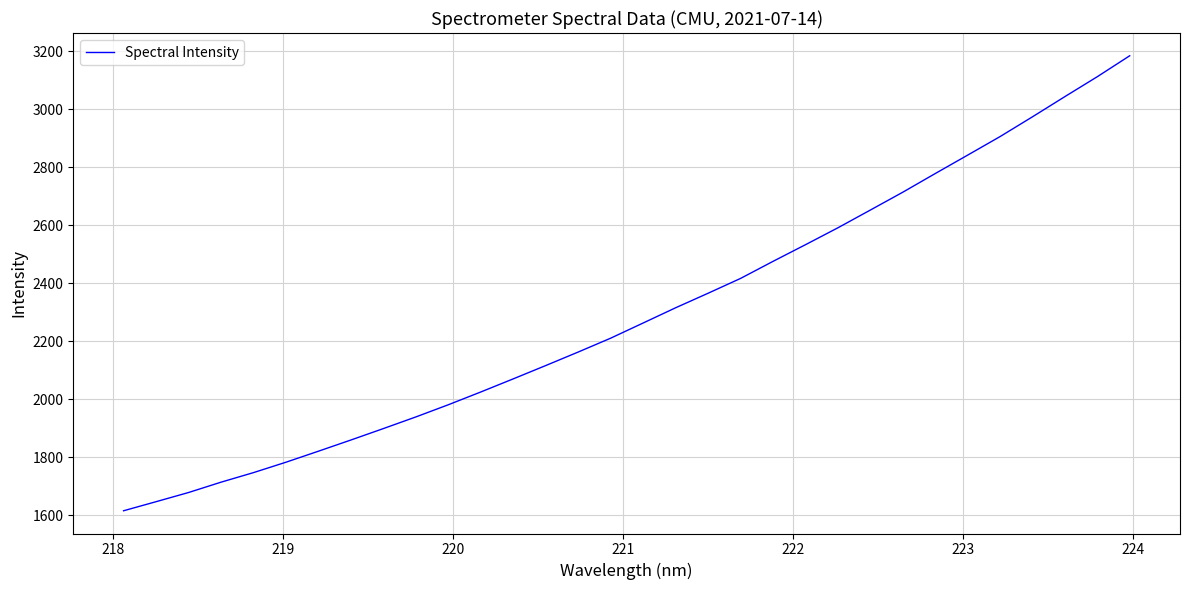

Count the number of values greater than 2263.

16